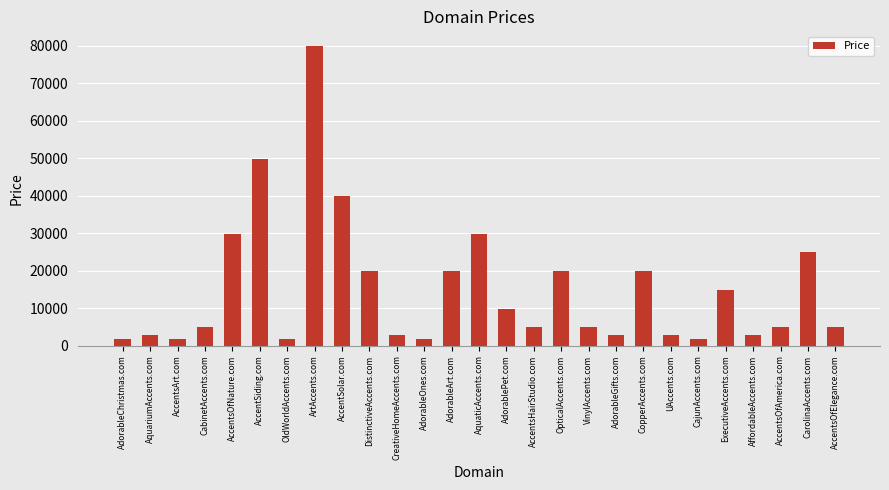

What is the maximum value shown in the chart?

79888